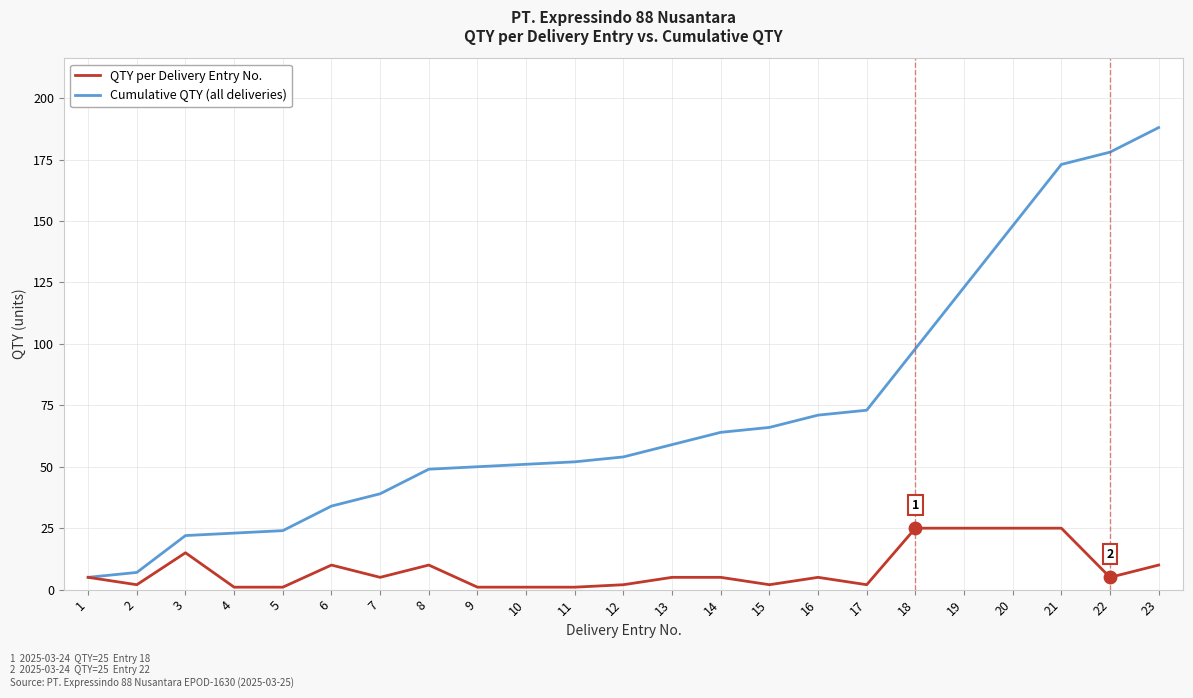

Which series has the largest range (max minus min)?

Cumulative QTY (all deliveries)